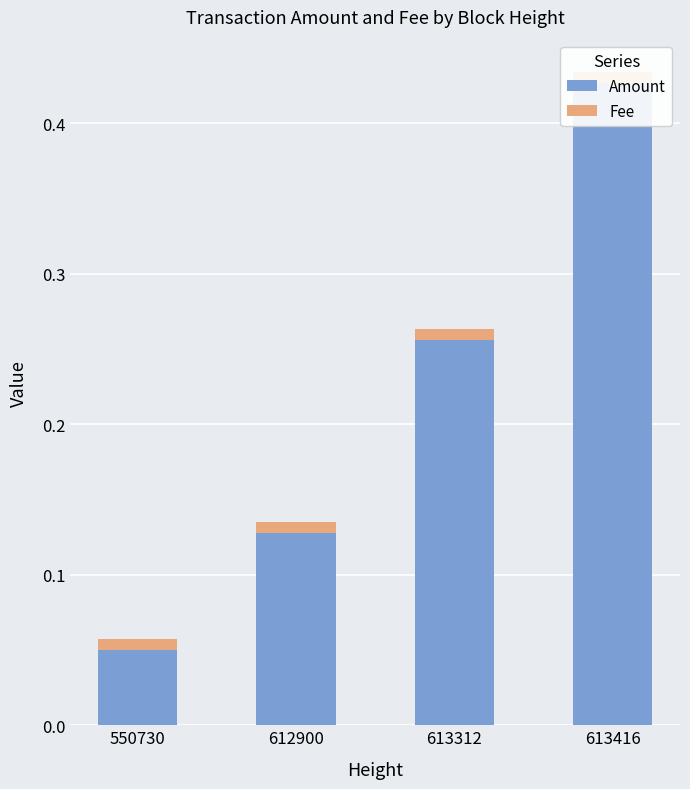

How many bars are there in each group?

2